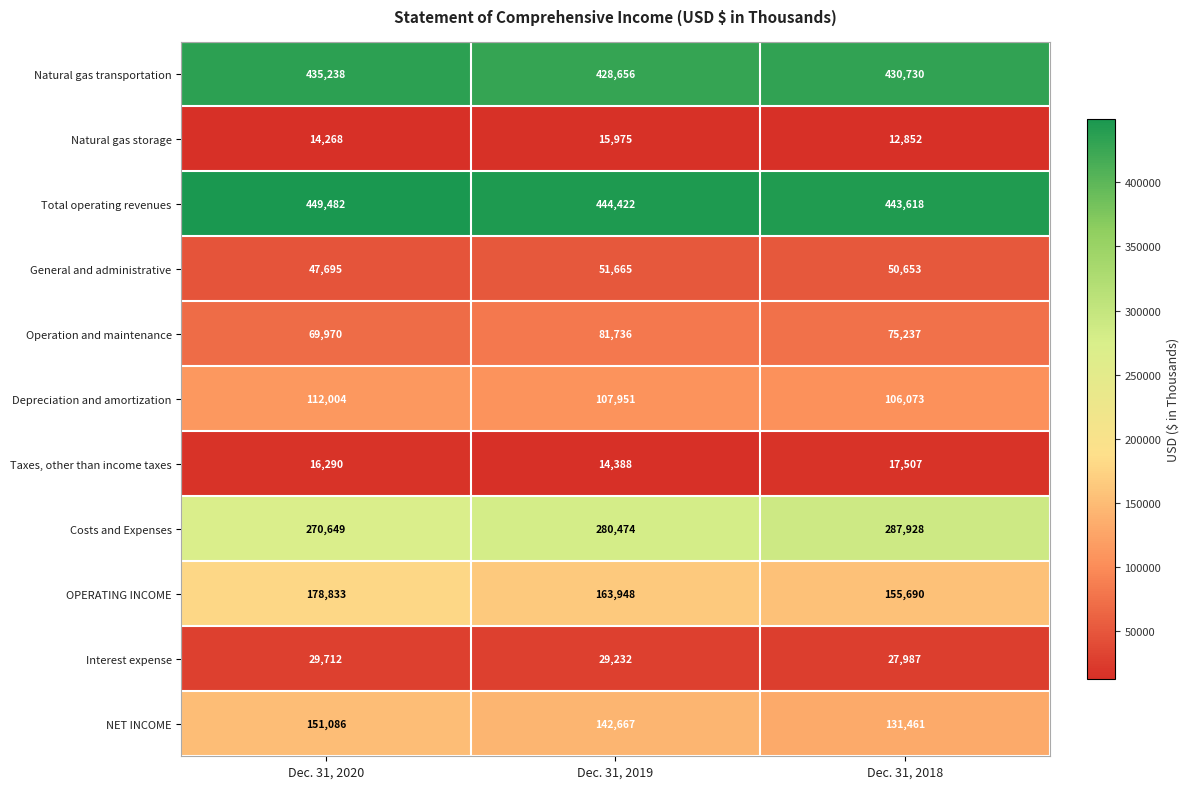

What is the sum of the OPERATING INCOME values at Dec. 31, 2018 and Dec. 31, 2019?

319638